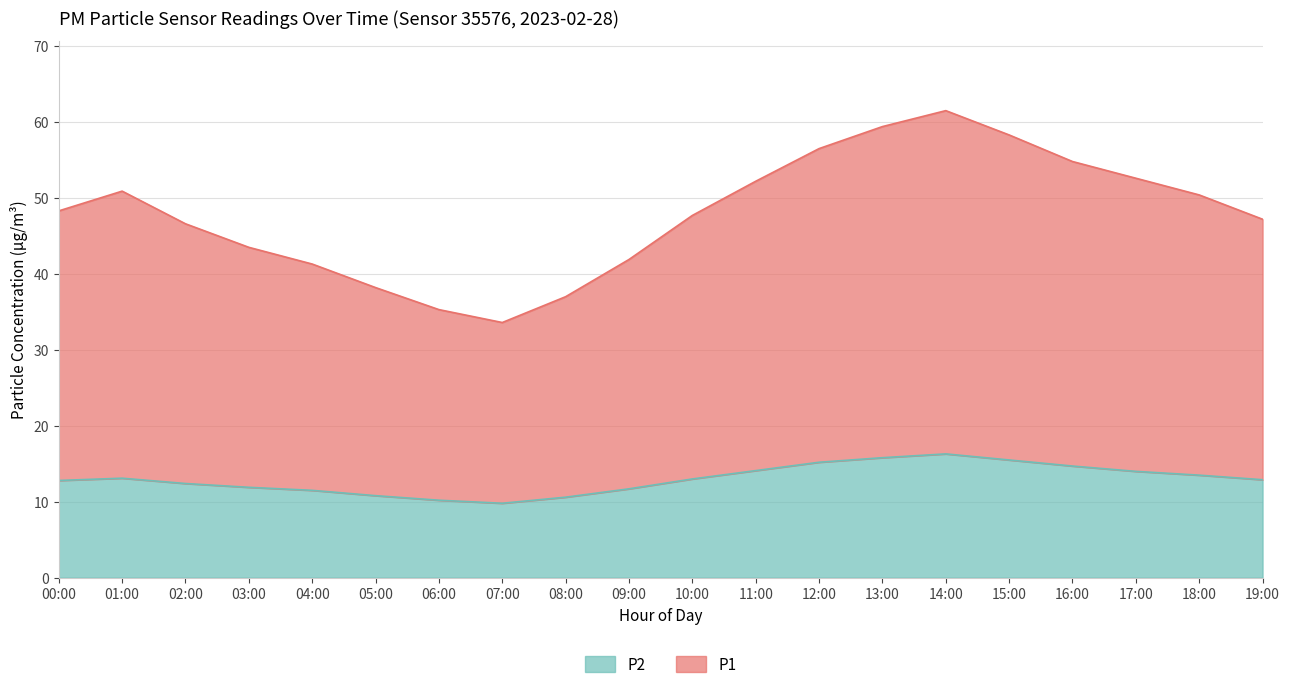

Between 13:00 and 15:00, which series saw the biggest shift?

P1